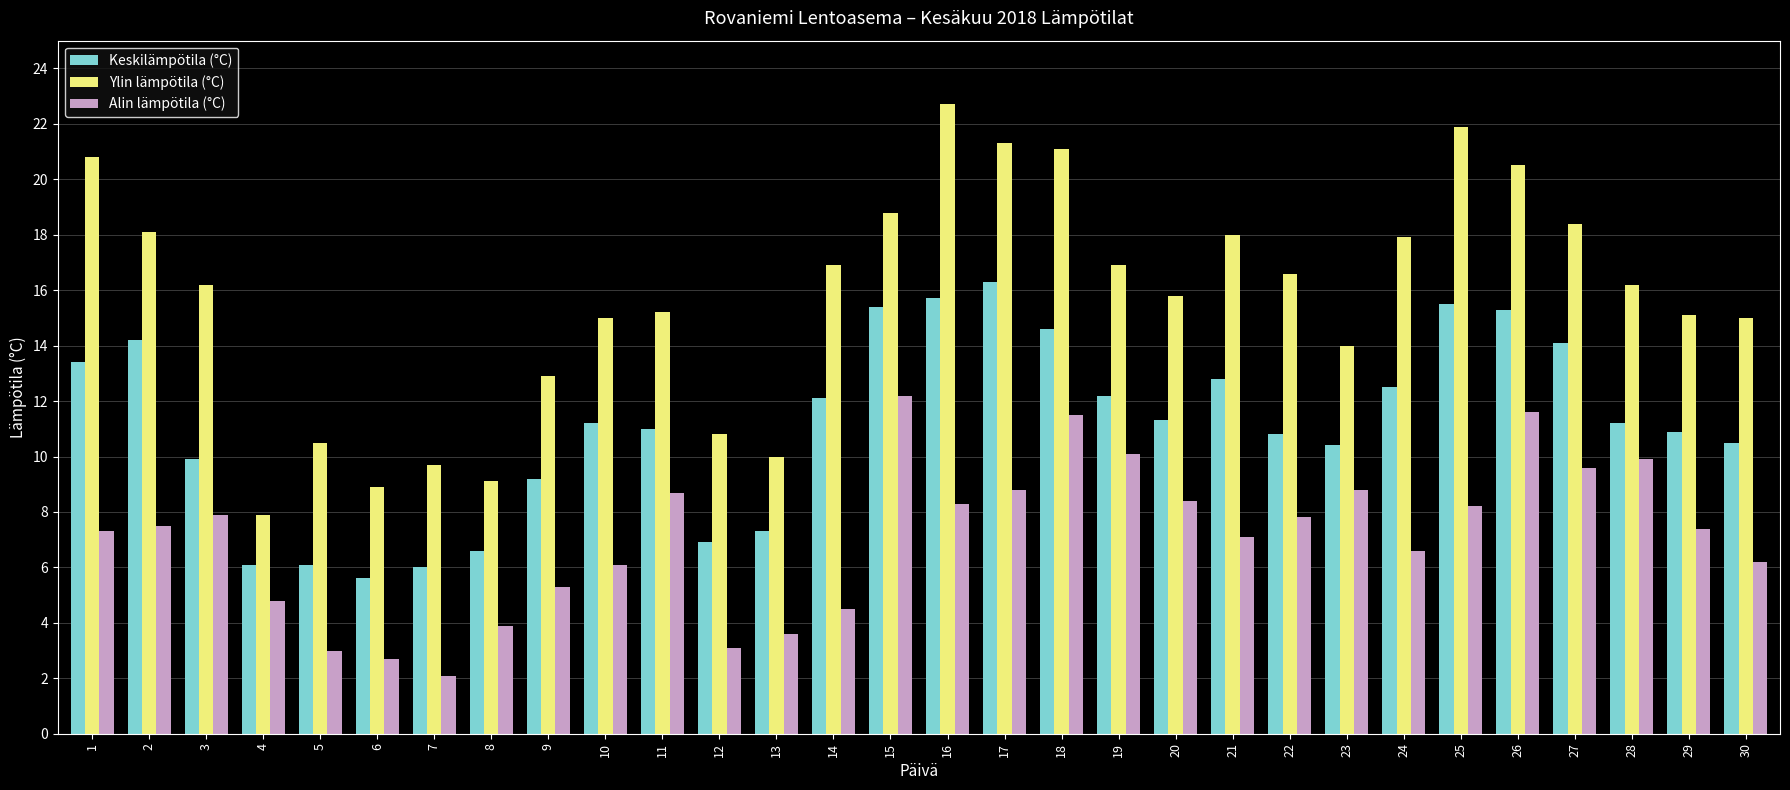

What is the spread (max minus min) of values at 29?

7.7